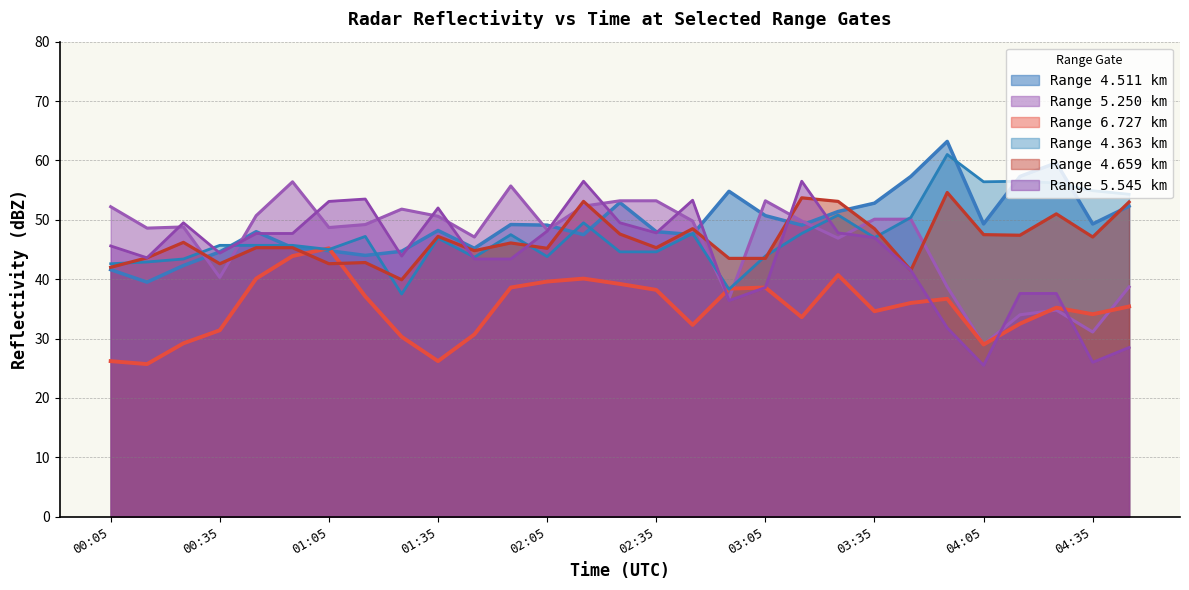

How many lines are shown in the chart?

6